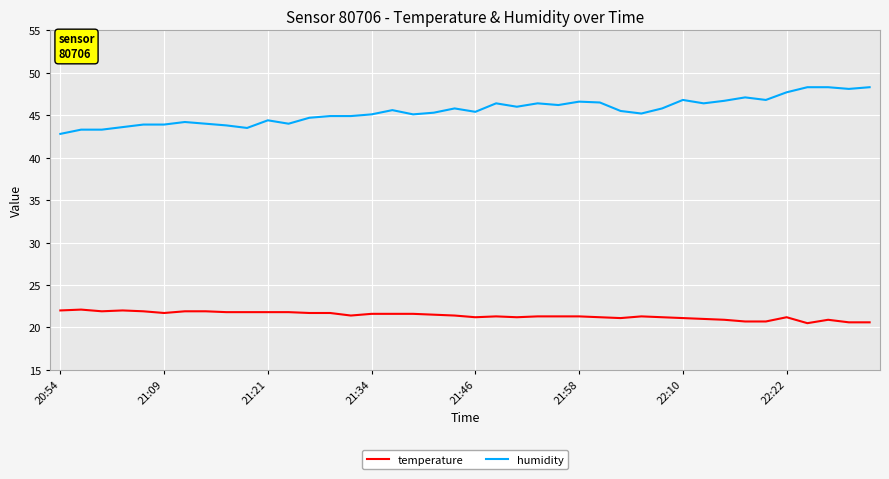

Which series has the largest total across all categories?

humidity